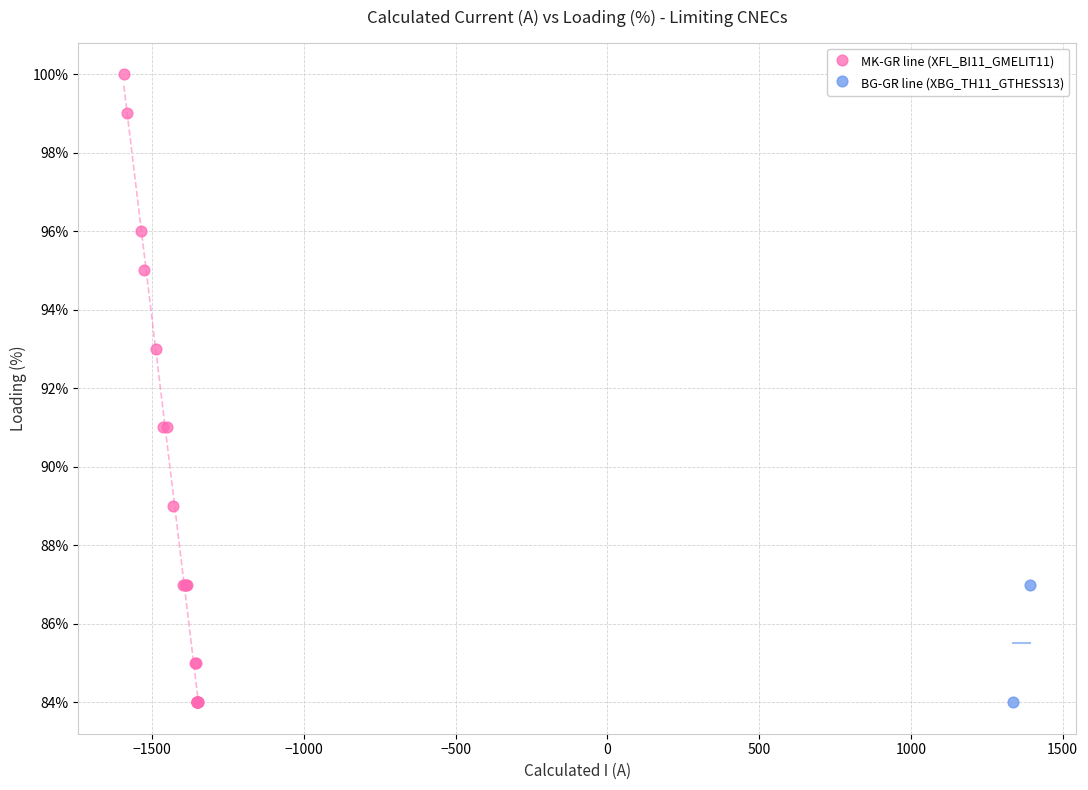

What are all the series names shown in the legend?

MK-GR line (XFL_BI11_GMELIT11), BG-GR line (XBG_TH11_GTHESS13)